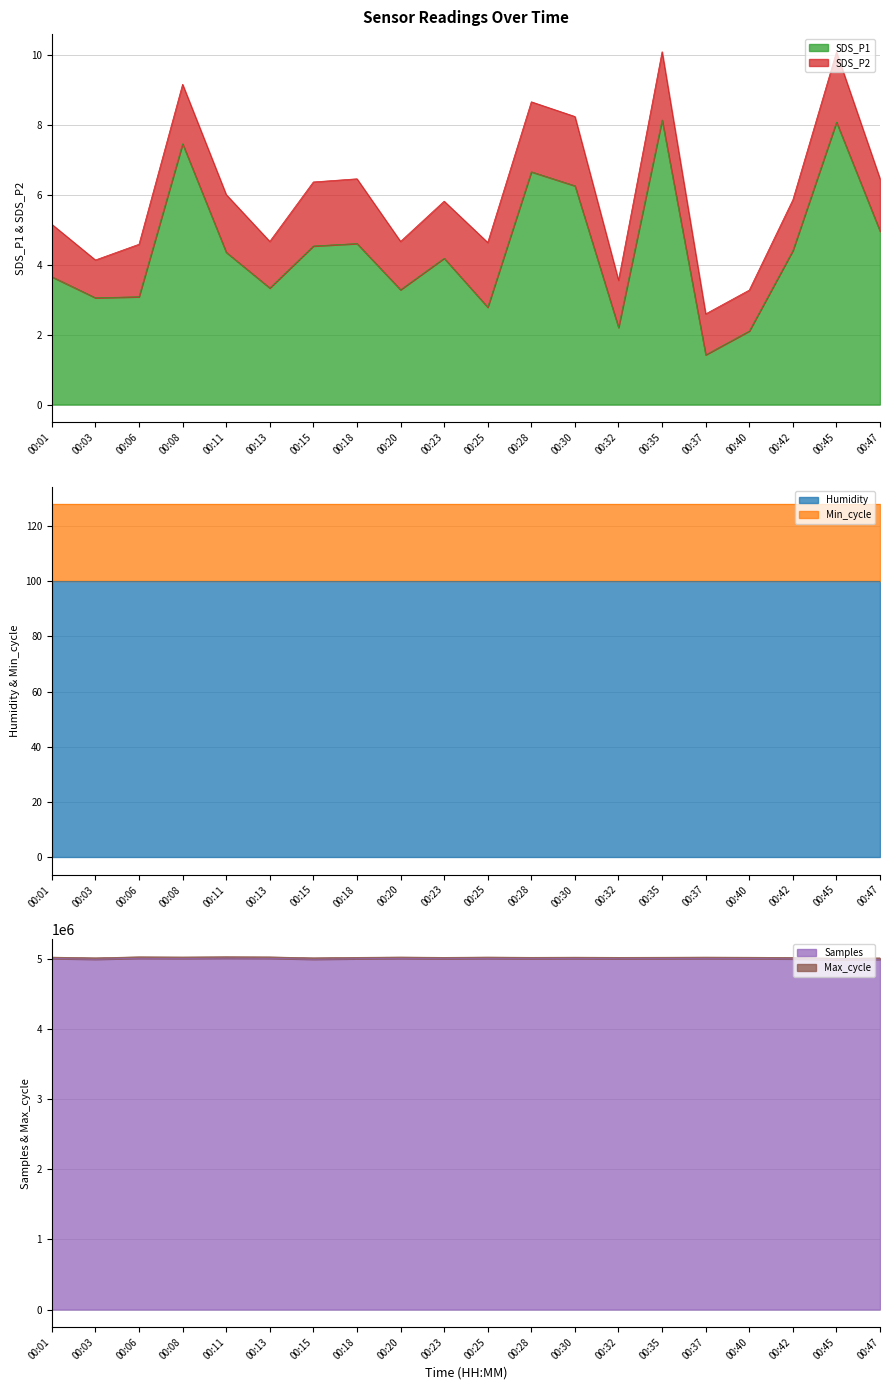

What is the spread (max minus min) of values at 00:18?

5004594.2